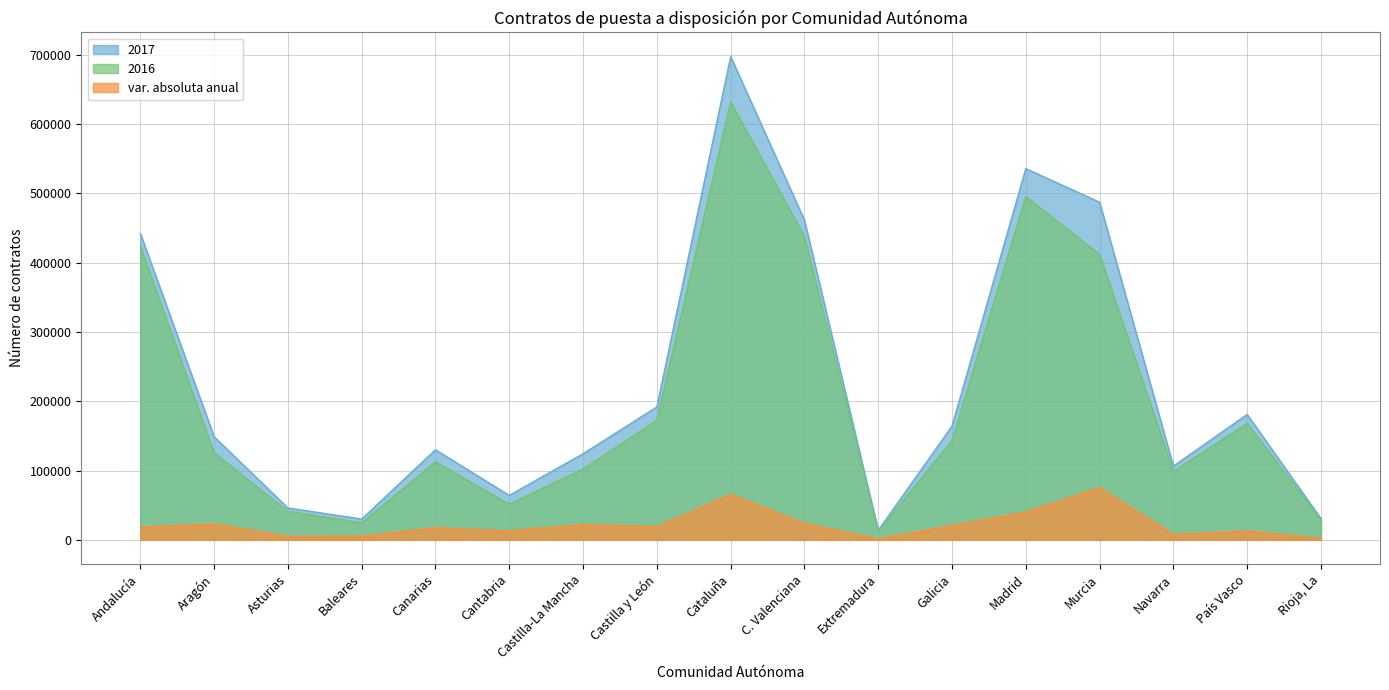

How many values in the var. absoluta anual series exceed 18278?

8